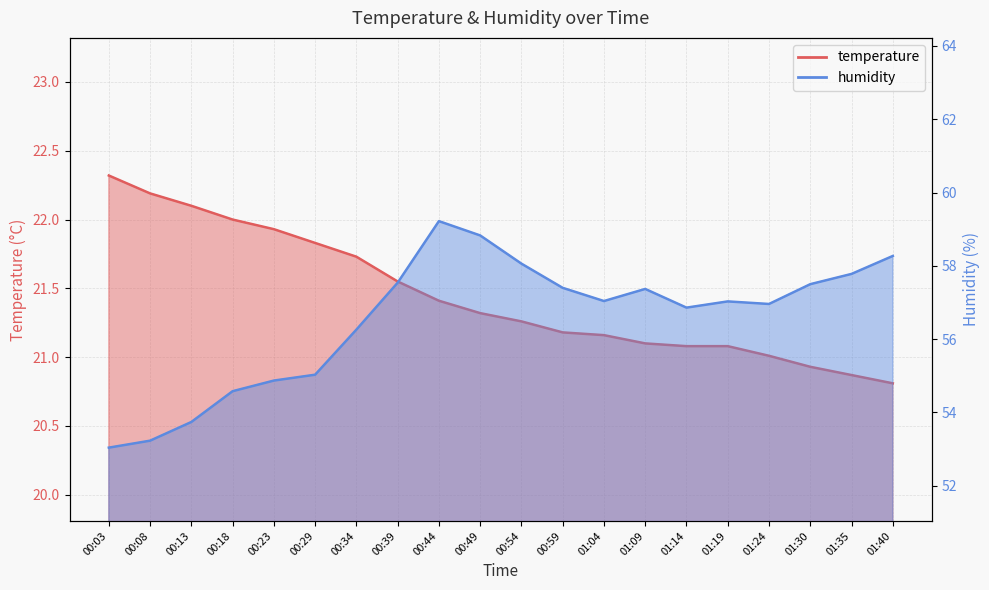

What position from the right is 01:19?

5